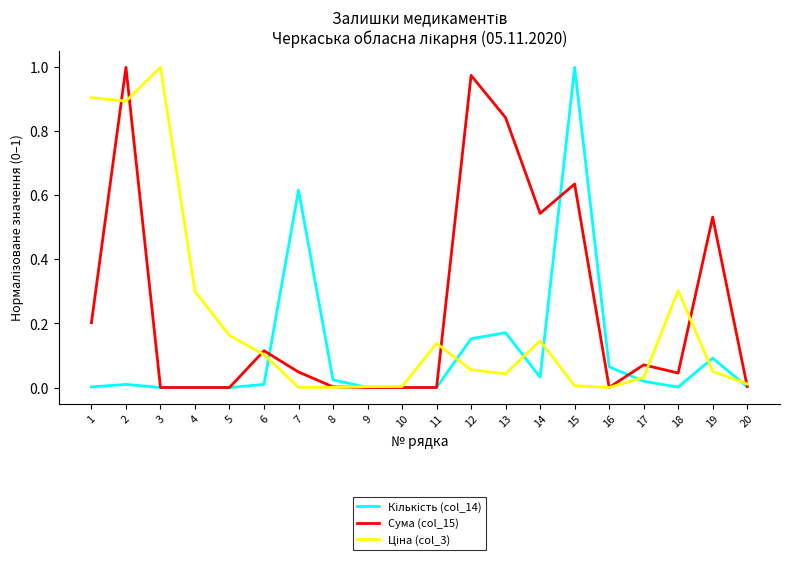

Is it true that Сума (col_15) equals 0.2 at 13?

False